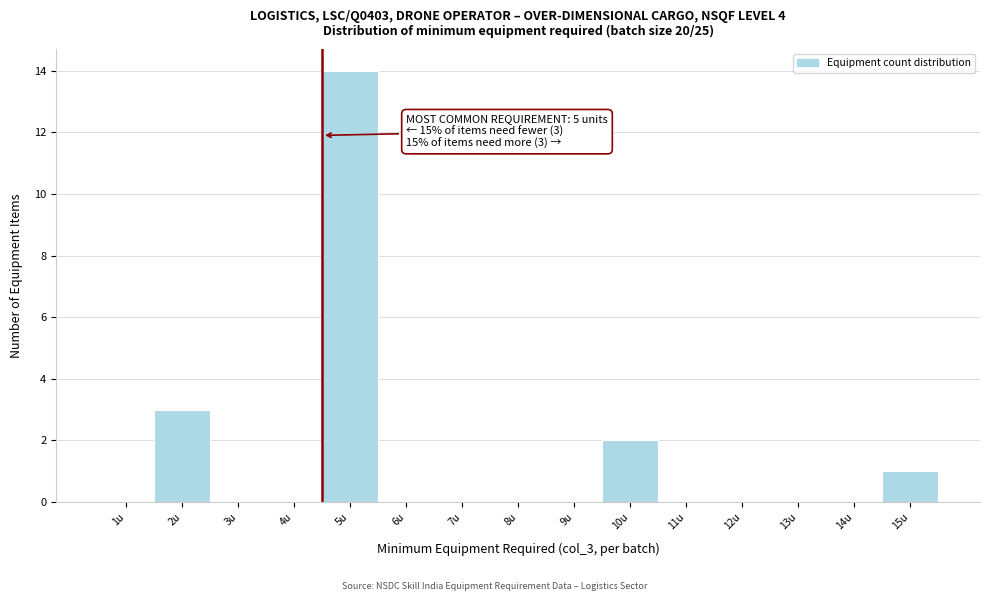

Reading right to left, list all the values displayed in this chart.

15u=1	14u=0	13u=0	12u=0	11u=0	10u=2	9u=0	8u=0	7u=0	6u=0	5u=14	4u=0	3u=0	2u=3	1u=0